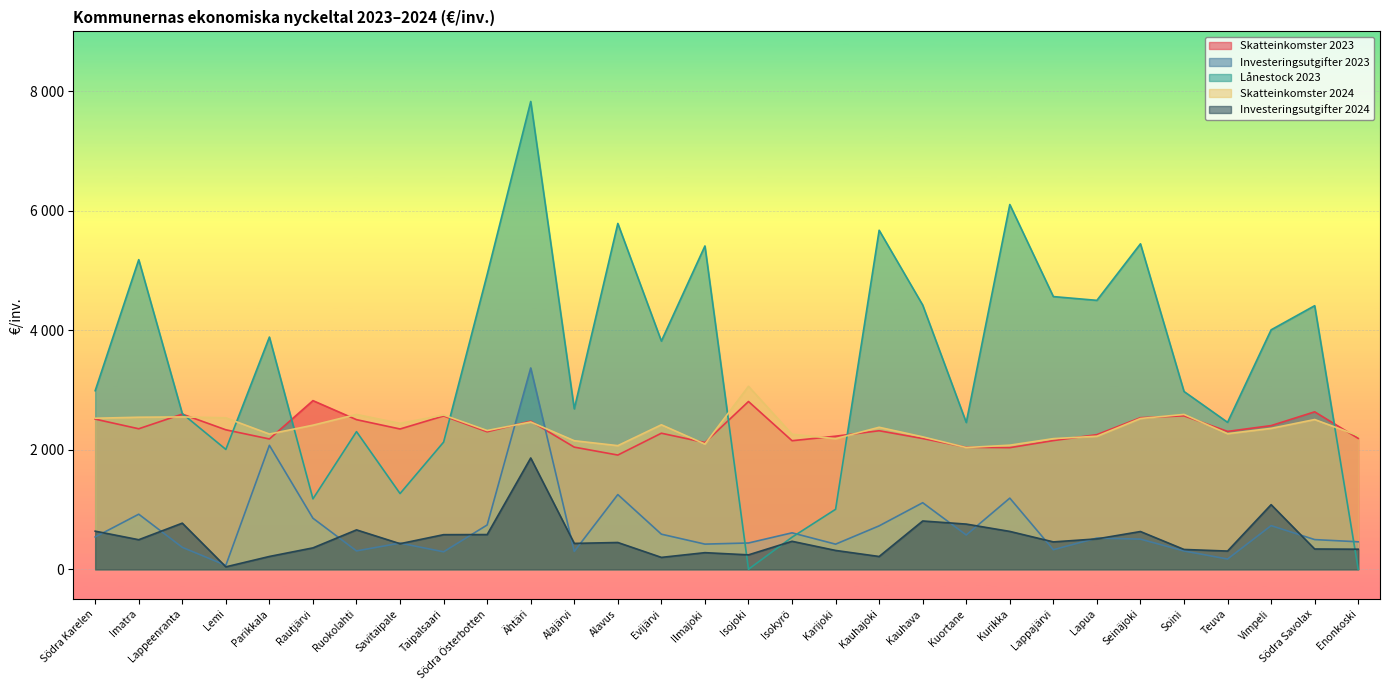

What is the total value across all series at Ilmajoki?

10322.4